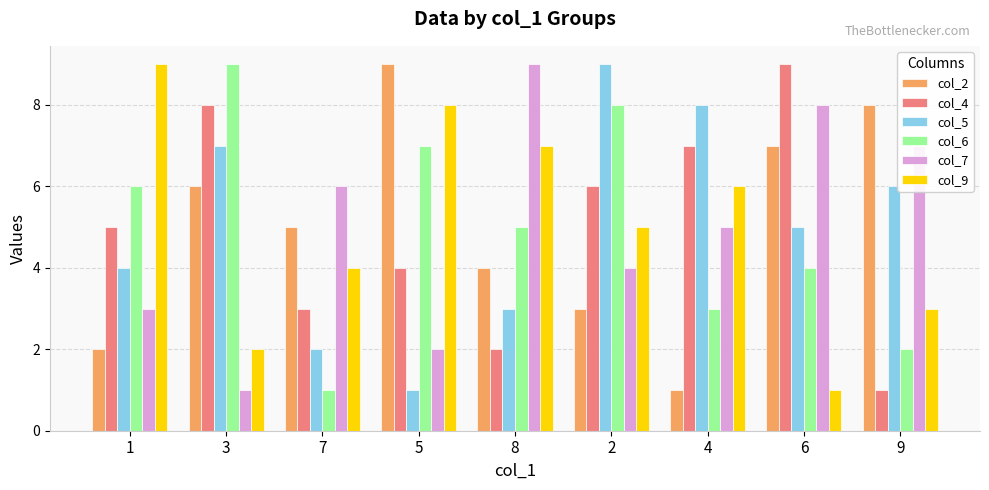

List the labels in order of col_9 value, largest first.

1, 5, 8, 4, 2, 7, 9, 3, 6